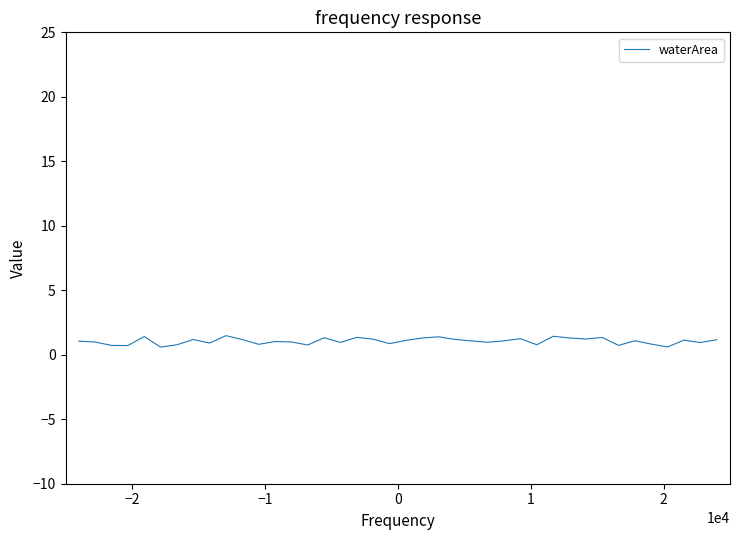

What is the difference between the maximum and minimum values?

0.9